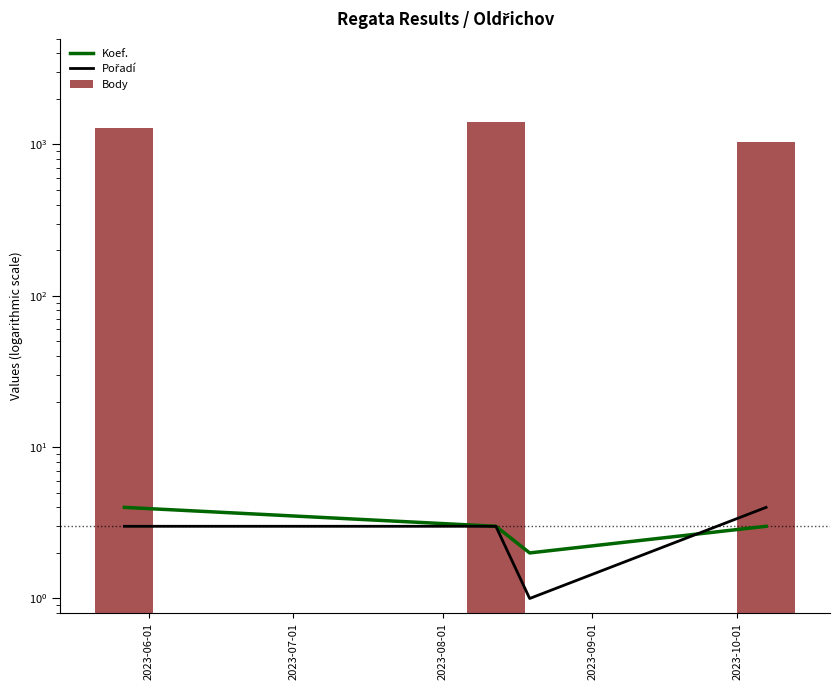

Rank the series at 2023-07-01 from highest to lowest value.

Body, Koef., Pořadí